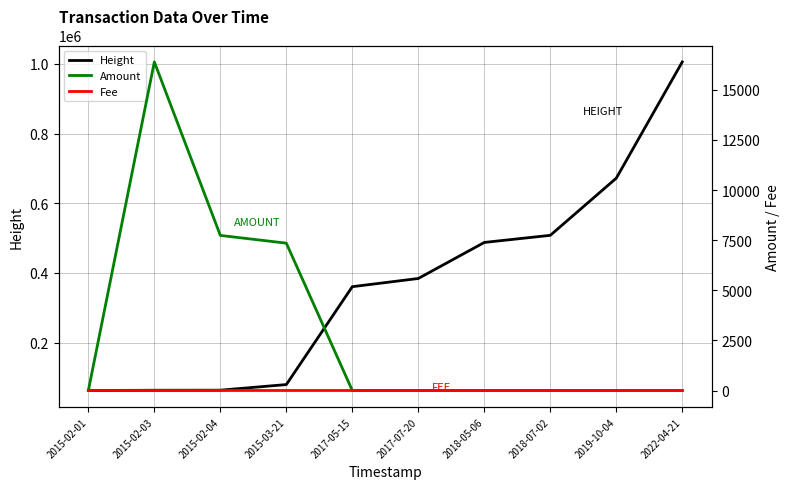

What are all the series names shown in the legend?

Height, Amount, Fee